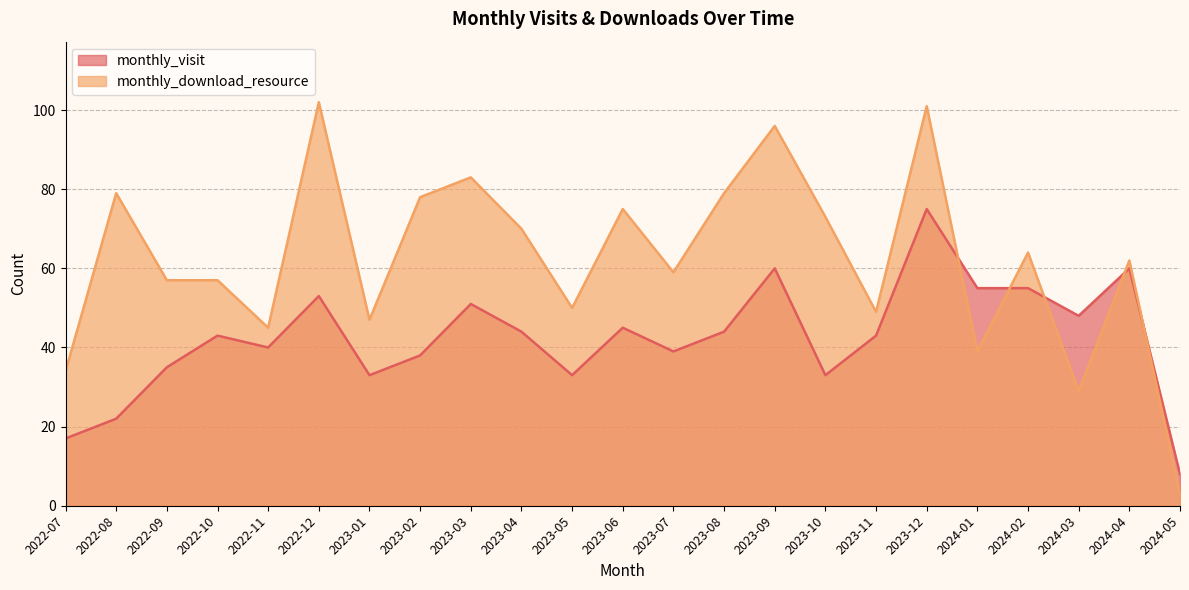

What is the sum of the monthly_download_resource values at 2023-09 and 2023-04?

166